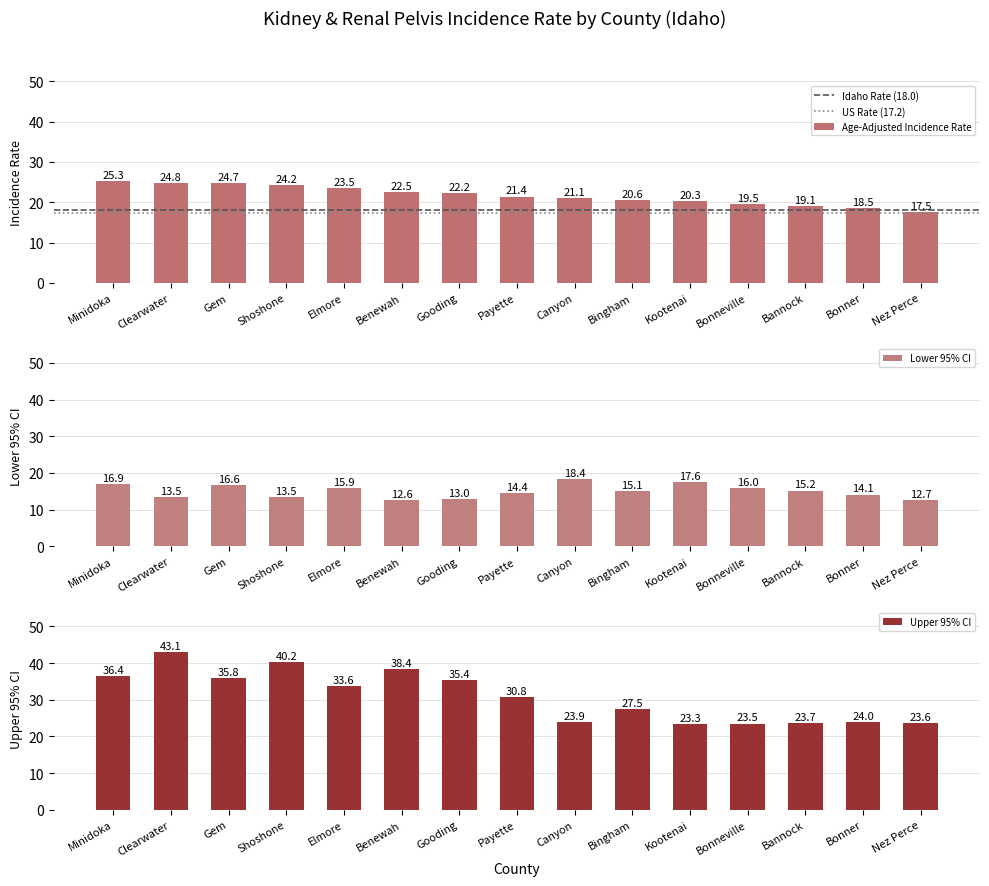

Reading left to right, transcribe all the data shown in this chart.

Minidoka=25.3	Clearwater=24.8	Gem=24.7	Shoshone=24.2	Elmore=23.5	Benewah=22.5	Gooding=22.2	Payette=21.4	Canyon=21.1	Bingham=20.6	Kootenai=20.3	Bonneville=19.5	Bannock=19.1	Bonner=18.5	Nez Perce=17.5